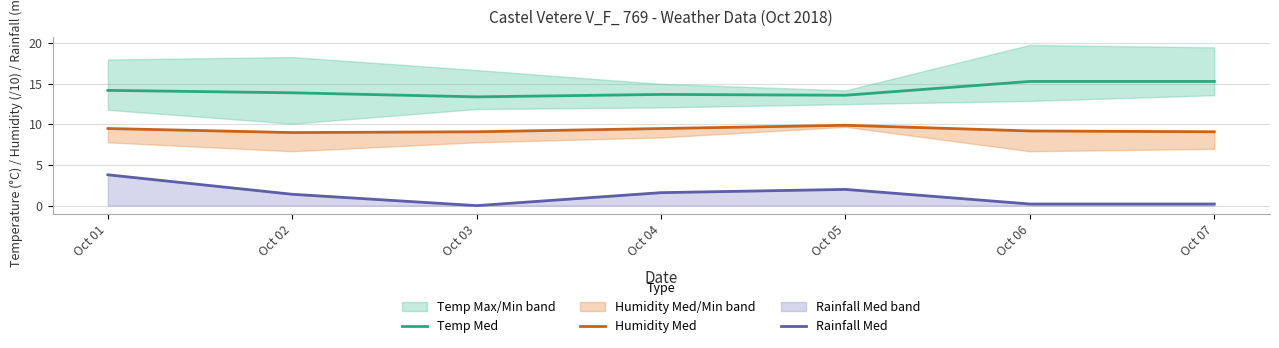

True or false: Rainfall Med and Temp Med cross at least once.

False